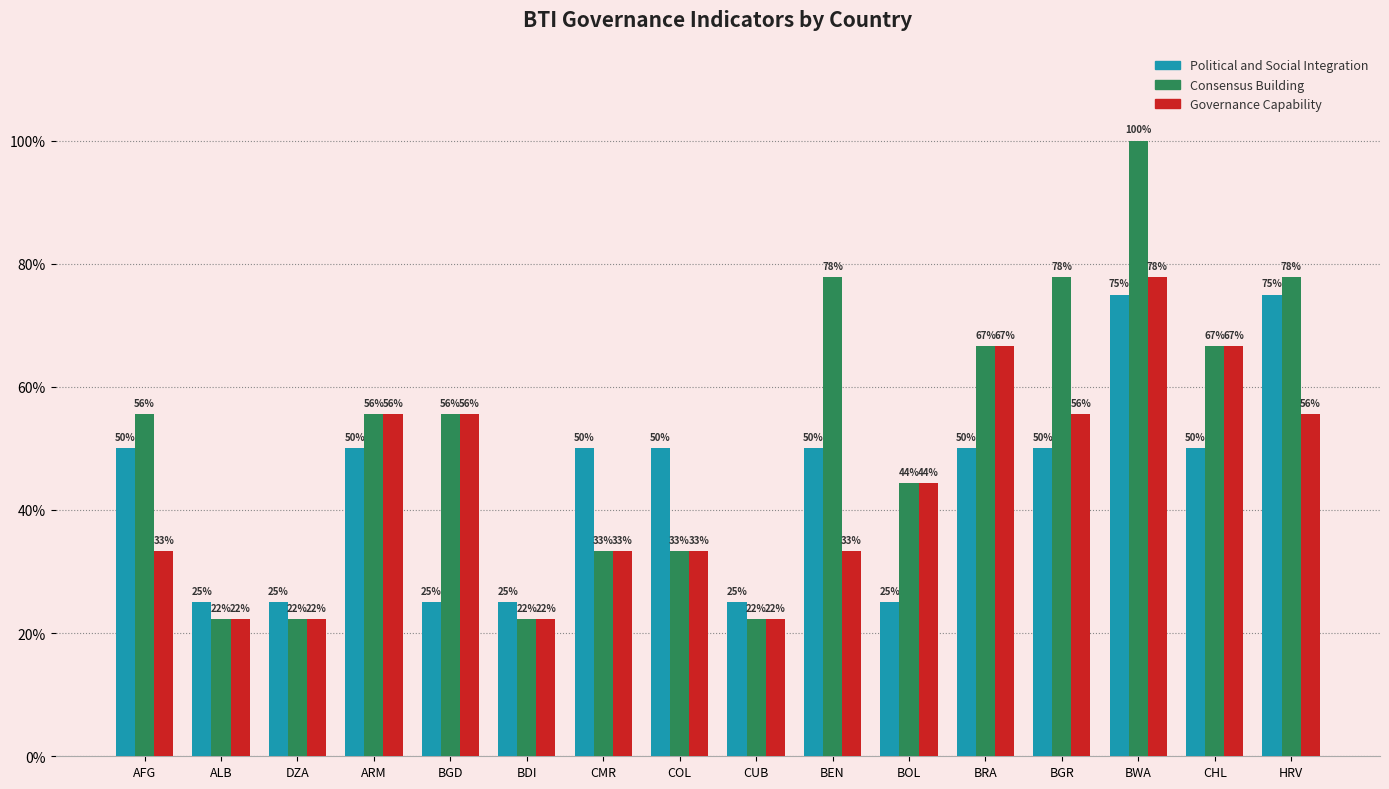

The Political and Social Integration series shows 0.2 at BOL. True or false?

True